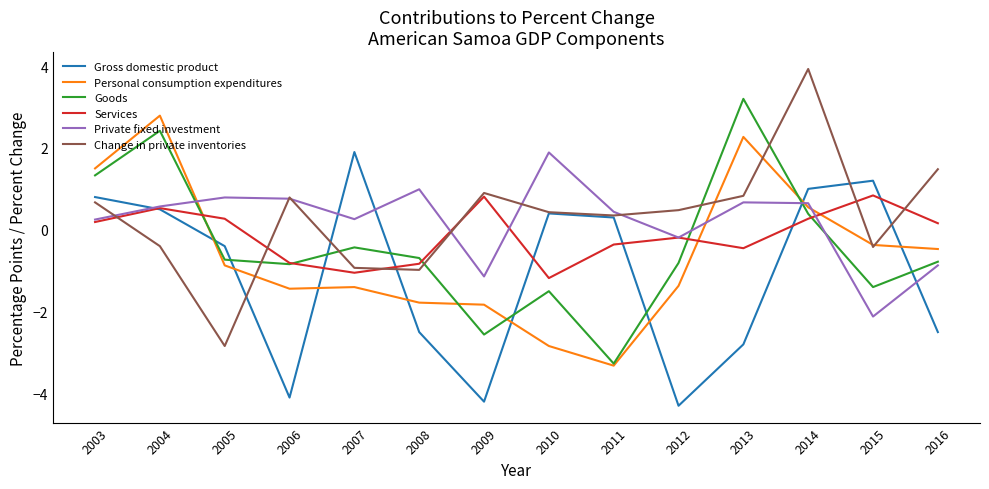

What is the difference between the highest and lowest values at 2007?

3.3